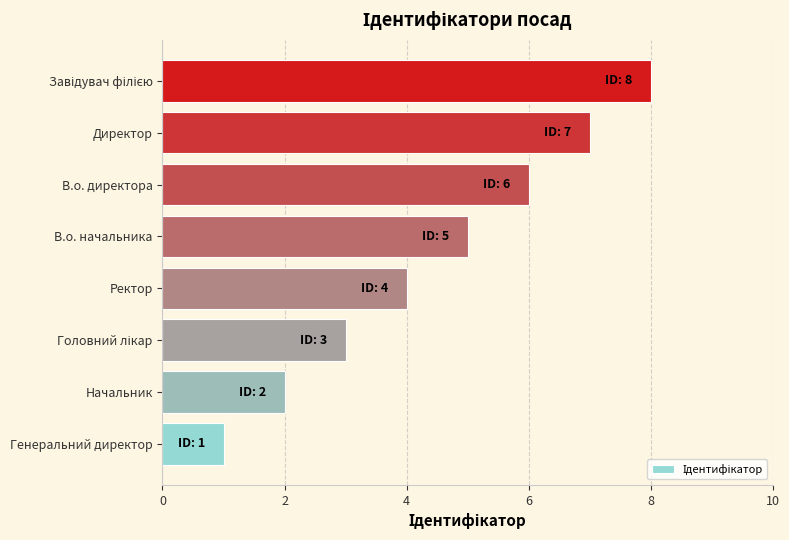

Where is the data nearest to the value 4?

Ректор